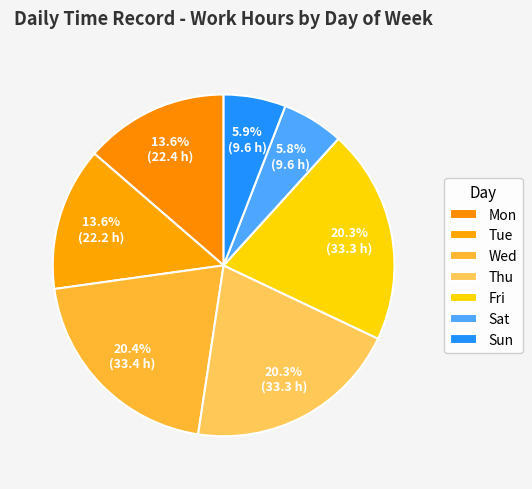

Count the number of slices in the pie.

7